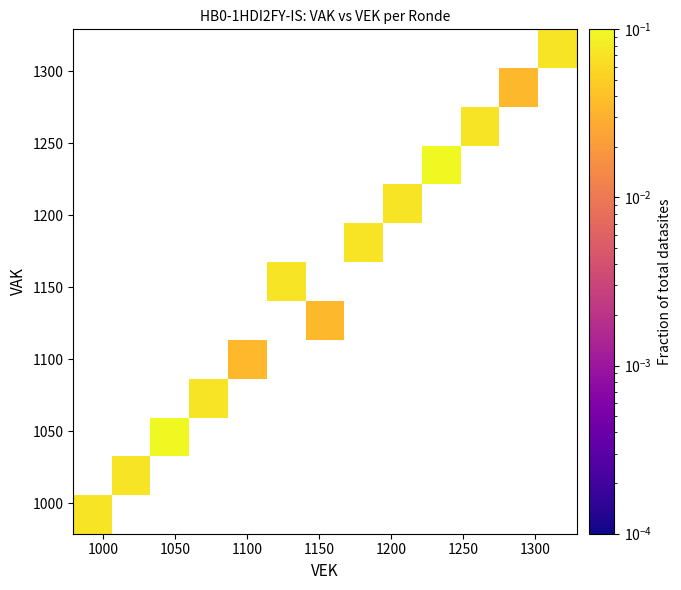

Count the number of data series in this chart.

13